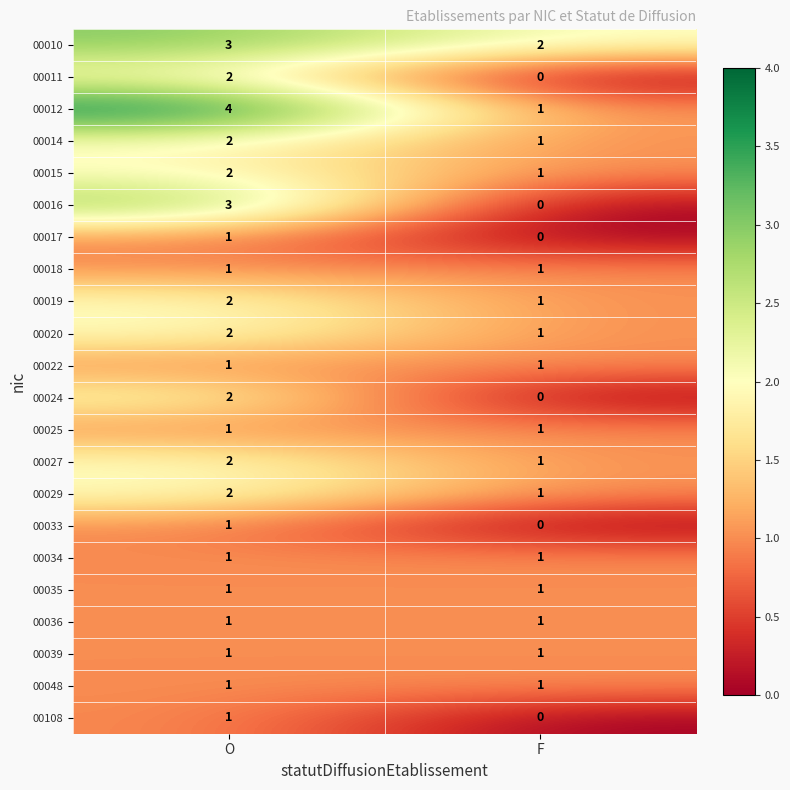

List the labels in order of 00027 value, largest first.

O, F